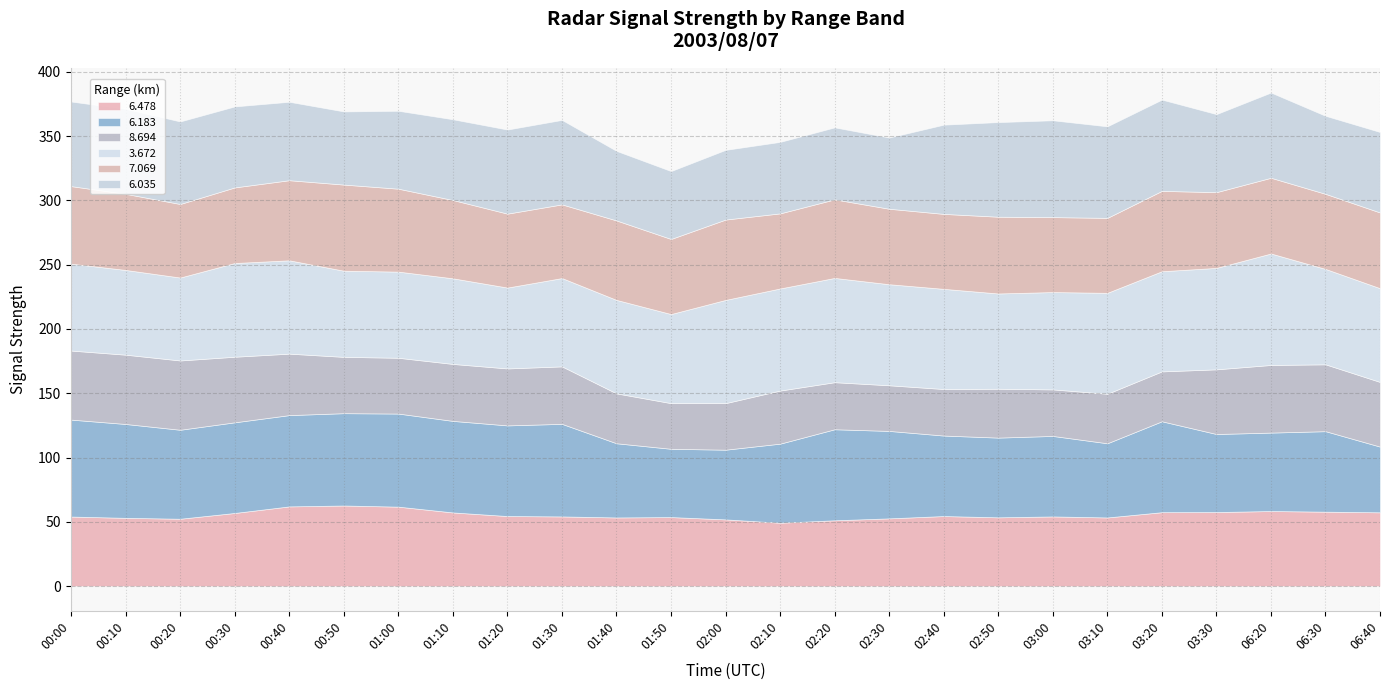

Reading left to right, transcribe all the data shown in this chart.

6.478: 54.1	53.1	52.4	56.9	62.0	62.7	61.8	57.3	54.5	54.2	53.4	53.7	51.9	49.3	51.2	52.7	54.5	53.5	54.2	53.4	57.5	57.6	58.4	57.9	57.4
6.183: 75.4	73.0	69.2	70.5	71.0	71.8	72.4	71.2	70.5	72.0	57.7	53.1	54.2	61.5	70.8	68.0	62.6	62.0	62.6	57.7	70.7	60.7	61.0	62.6	51.1
8.694: 53.7	53.9	53.9	51.0	47.8	43.8	43.4	44.3	44.3	44.7	38.8	35.5	36.2	41.3	36.6	35.5	36.2	38.0	36.2	38.5	38.8	50.3	52.6	52.0	50.3
3.672: 67.6	65.9	64.5	72.9	72.6	67.0	67.0	66.6	62.9	68.7	72.7	69.3	80.3	79.4	81.1	78.6	77.9	74.1	75.7	78.5	77.9	78.9	86.7	74.2	72.9
7.069: 60.3	59.2	57.2	58.8	62.3	67.0	64.5	60.9	57.5	57.3	61.8	58.4	62.5	58.4	61.1	58.7	58.3	59.7	58.3	58.3	62.5	58.9	58.9	58.4	58.9
6.035: 65.8	66.1	64.2	63.0	61.0	56.9	60.6	62.8	65.4	65.7	54.1	52.8	54.2	55.6	56.0	55.4	69.4	73.6	75.3	71.2	71.0	60.7	66.3	60.7	62.6